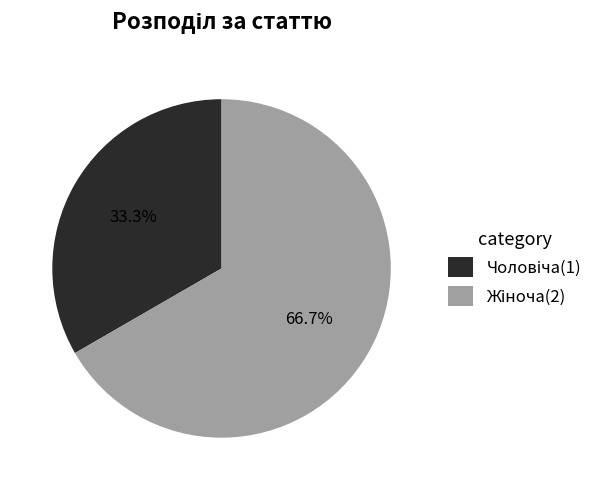

Is it true that Чоловіча is 33% of the pie?

True